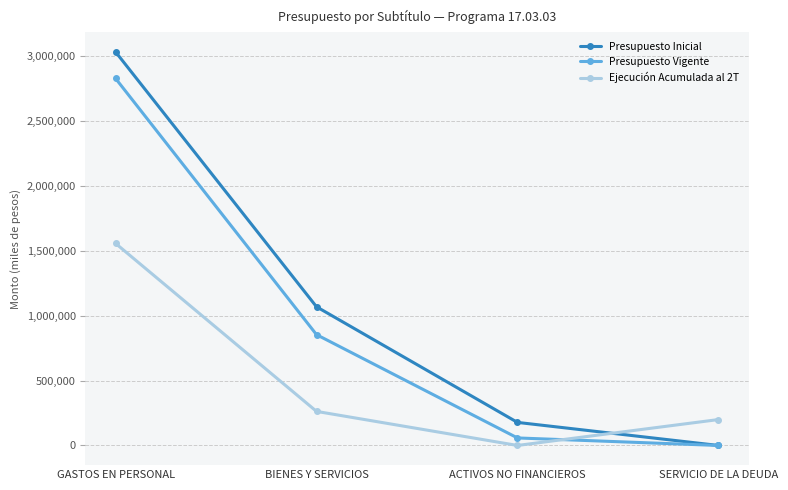

What is the value of the Presupuesto Inicial point at the 2nd from the left?

1068359